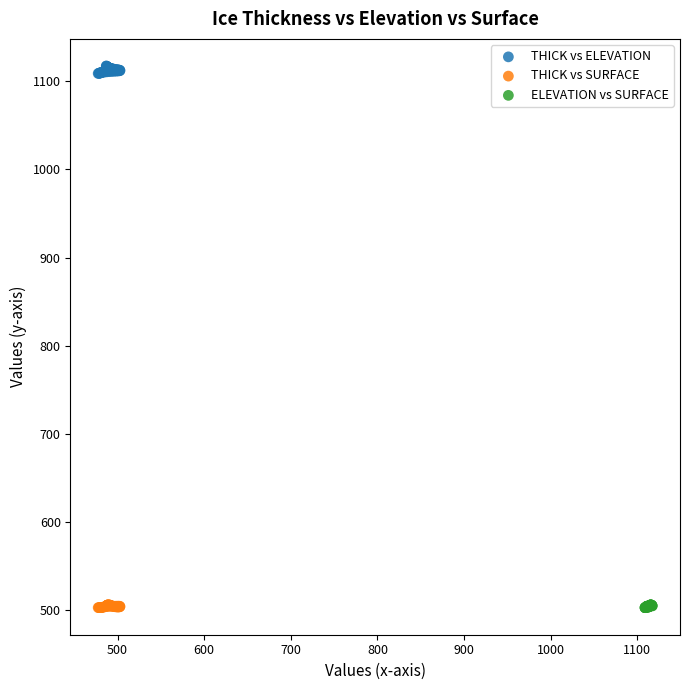

Which series reaches the maximum Y coordinate?

THICK vs ELEVATION